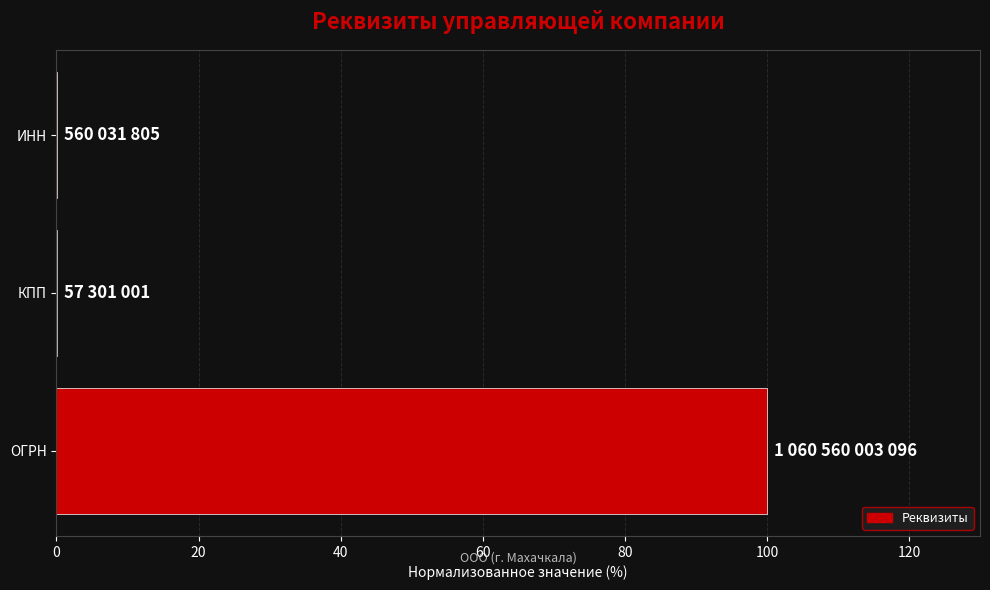

Are the bars horizontal?

Yes